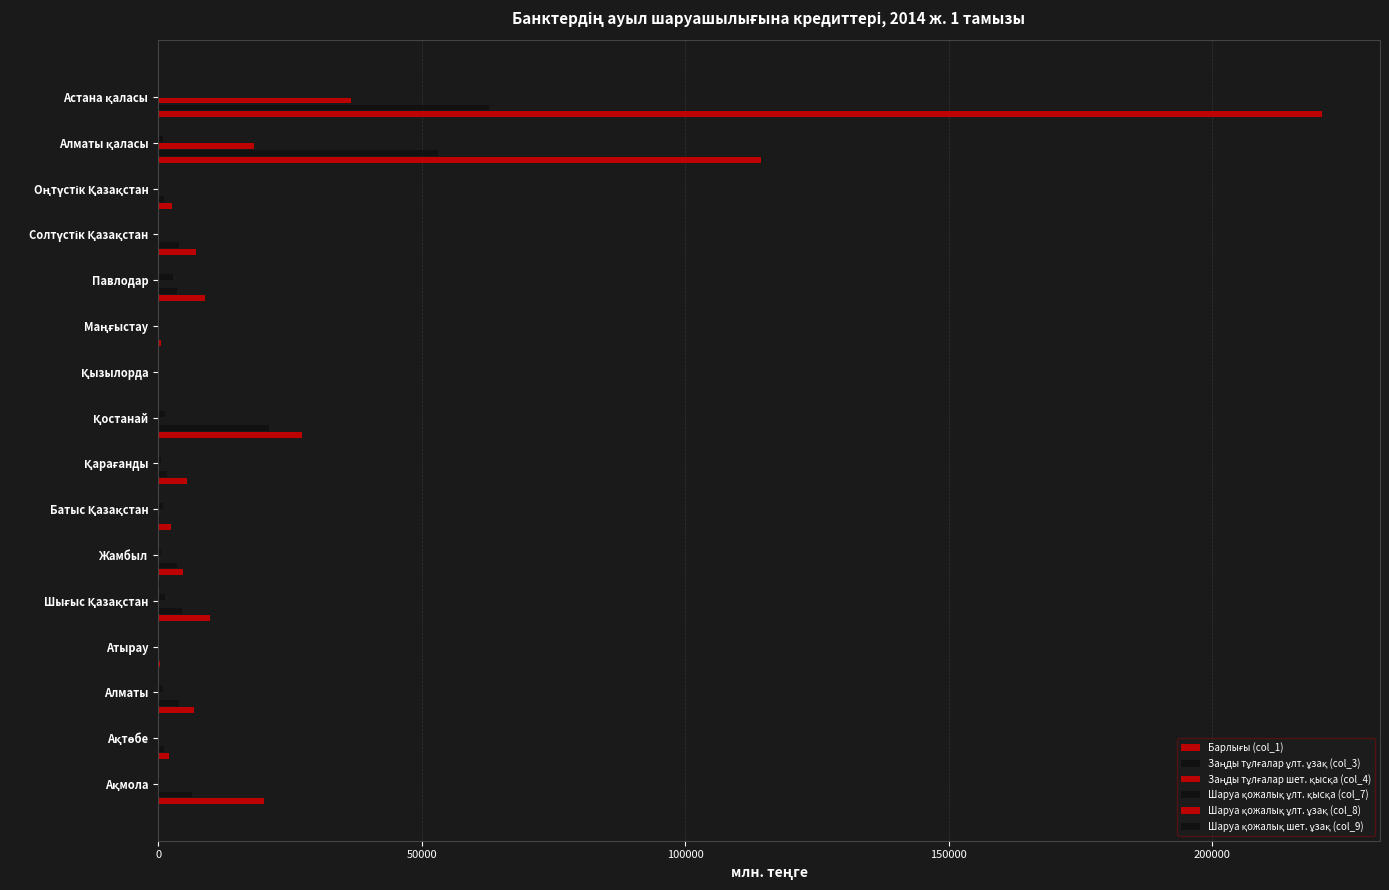

How many distinct data groups are displayed?

6